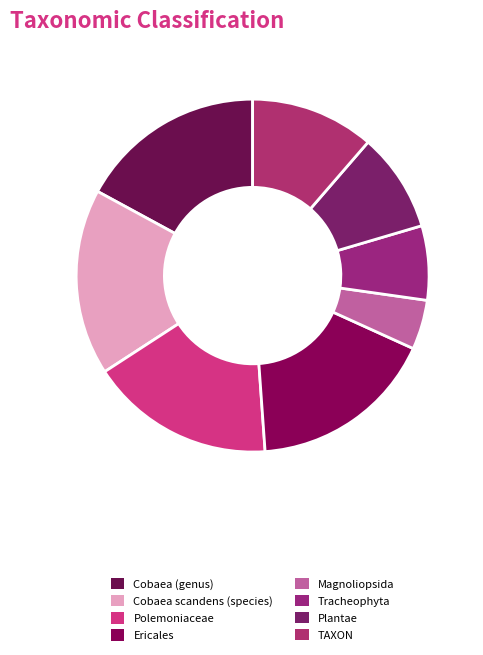

How many slices are in this pie chart?

8